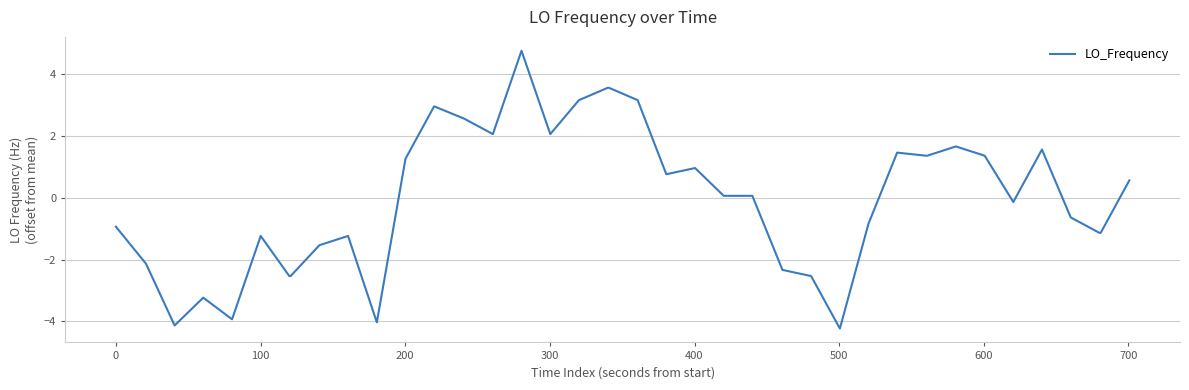

What is the difference between the maximum and minimum values?

9.0